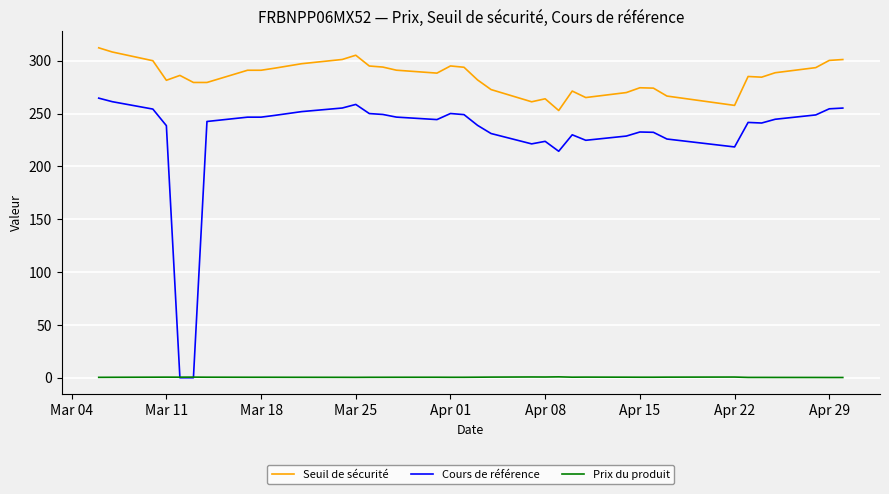

What is the greatest value displayed?

312.3